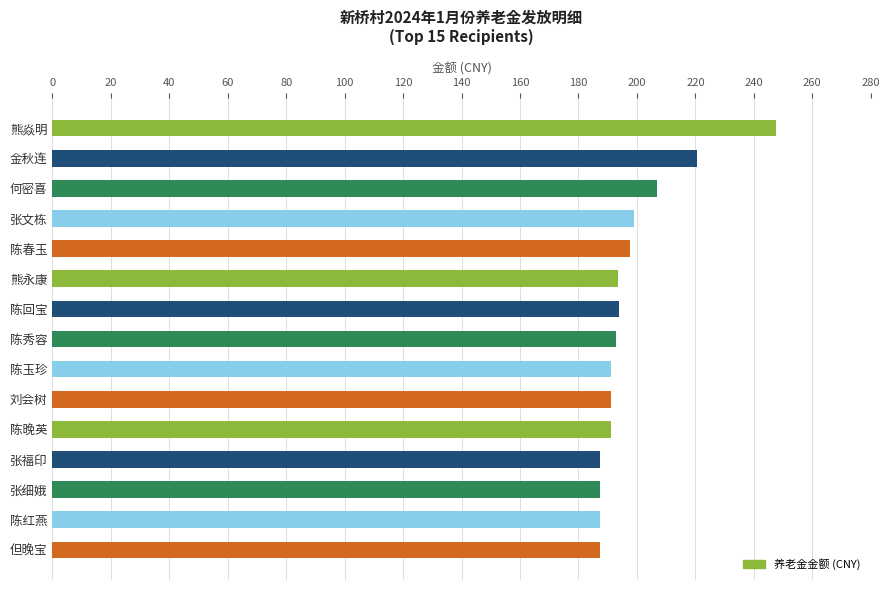

What is the change in value from 何密喜 to 张文栋?

-7.9